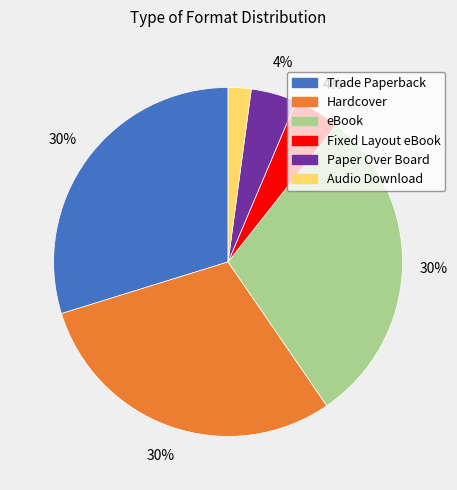

How many slices are in this pie chart?

6